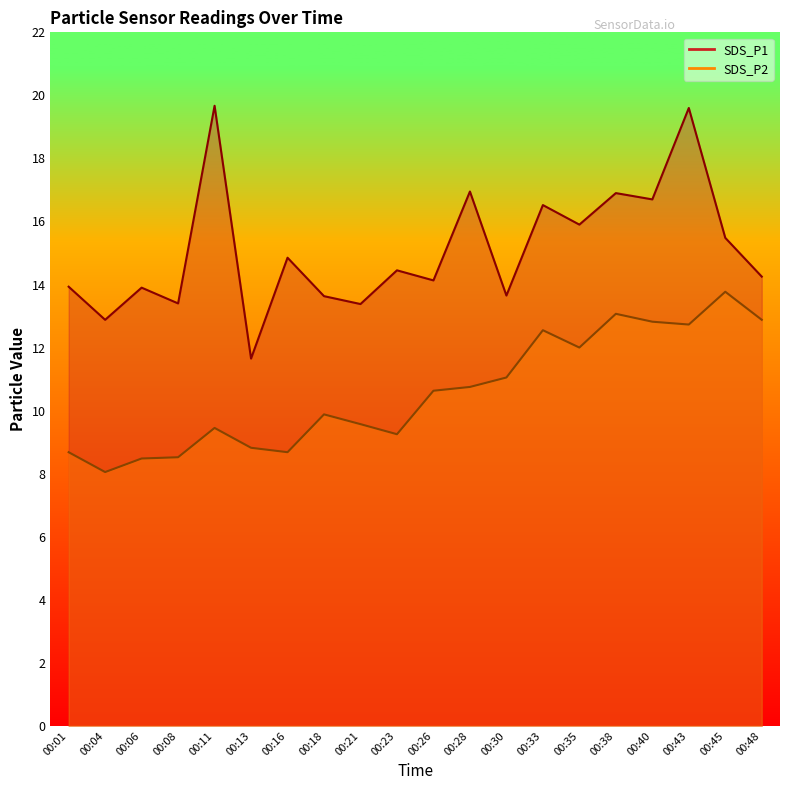

What is the value of the SDS_P2 point at the 16th from the left?

13.1